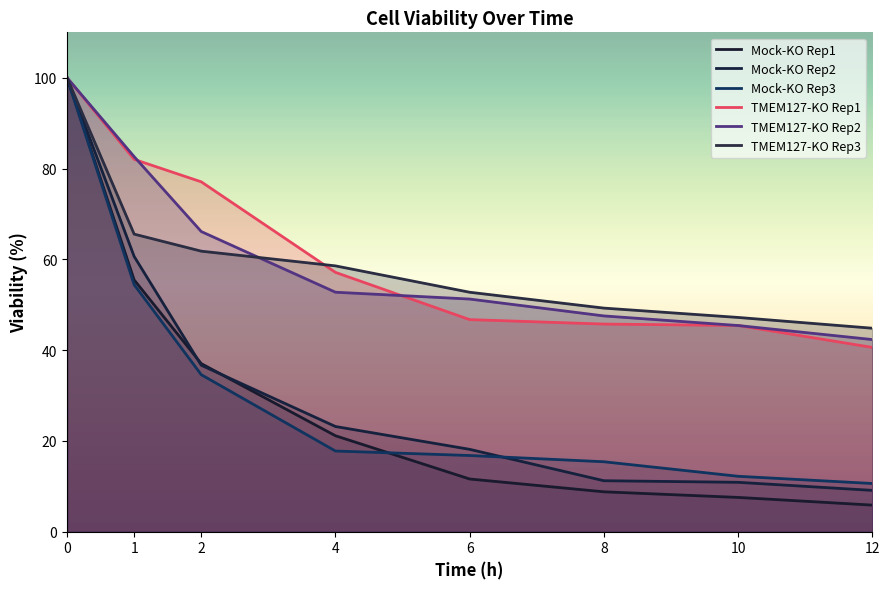

True or false: TMEM127-KO Rep3 has more than 1 interior local peaks.

False